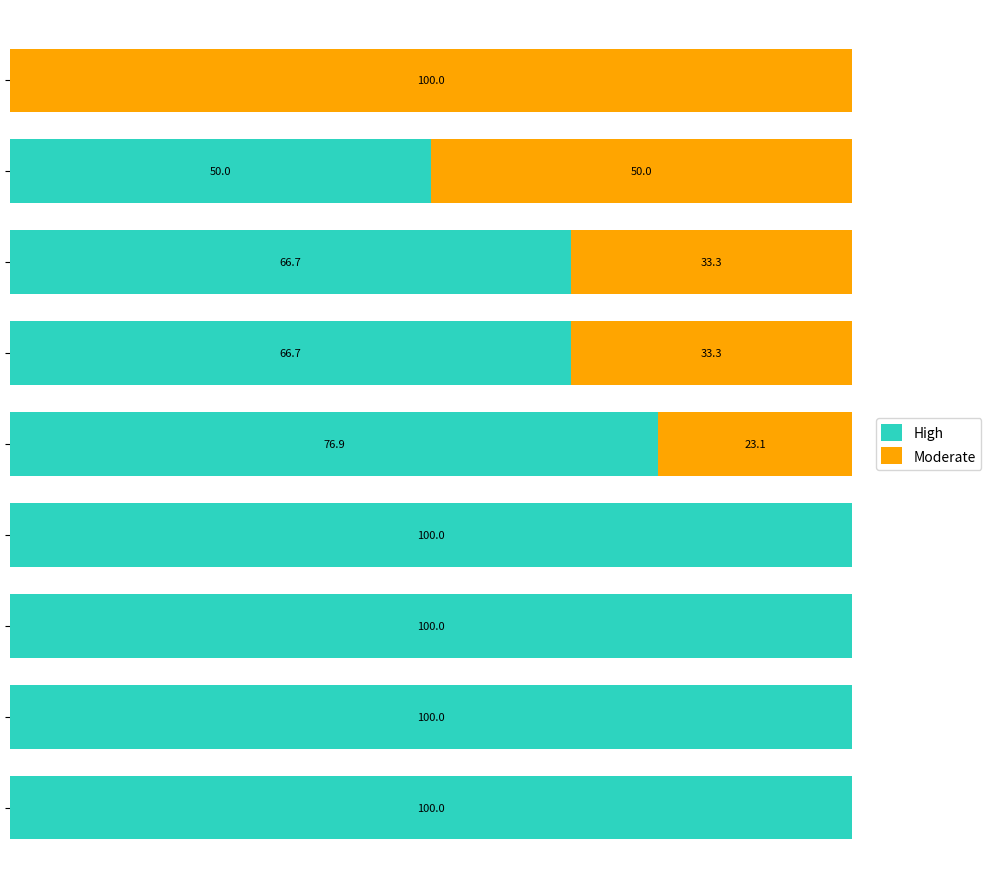

Reading left to right, list all the values displayed in this chart.

High: 100.0	100.0	100.0	100.0	76.9	66.7	66.7	50.0	0.0
Moderate: 0.0	0.0	0.0	0.0	23.1	33.3	33.3	50.0	100.0